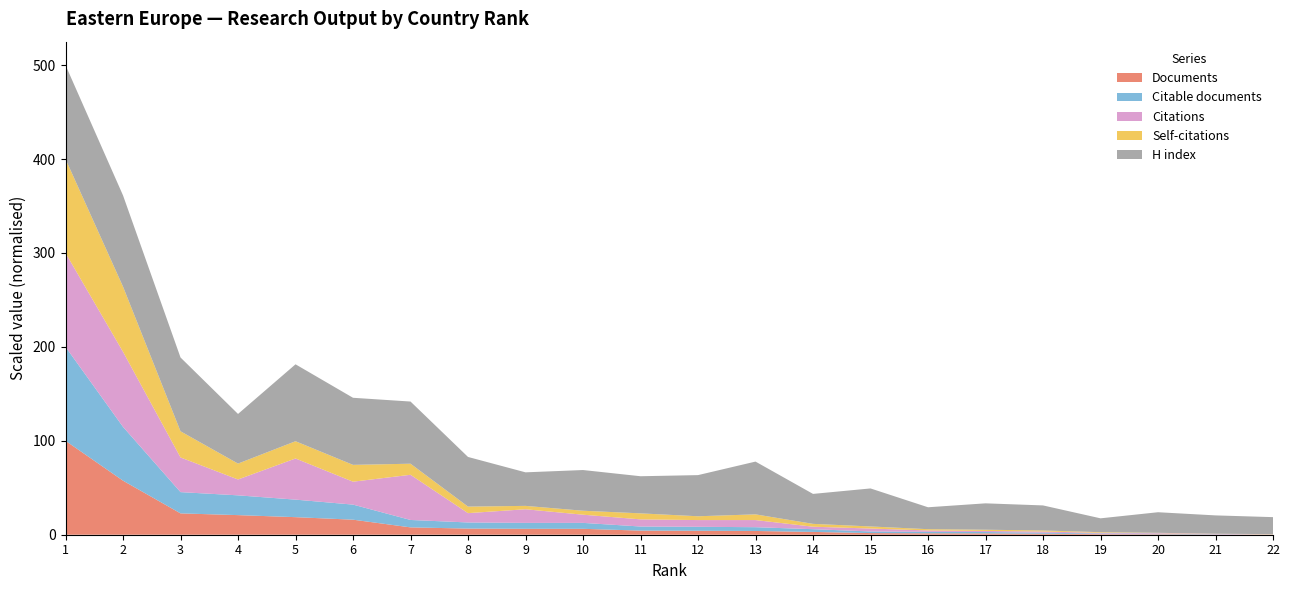

What is the highest value of the Documents series?

100.0